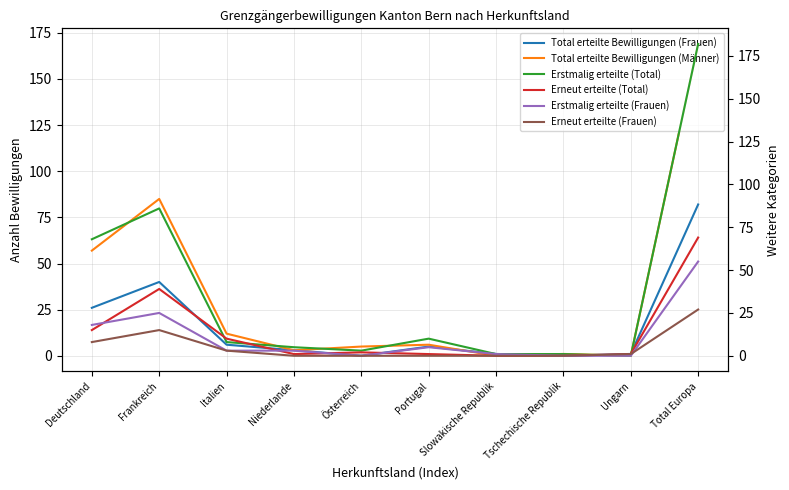

The Total erteilte Bewilligungen (Frauen) series shows 26 at Deutschland. True or false?

True